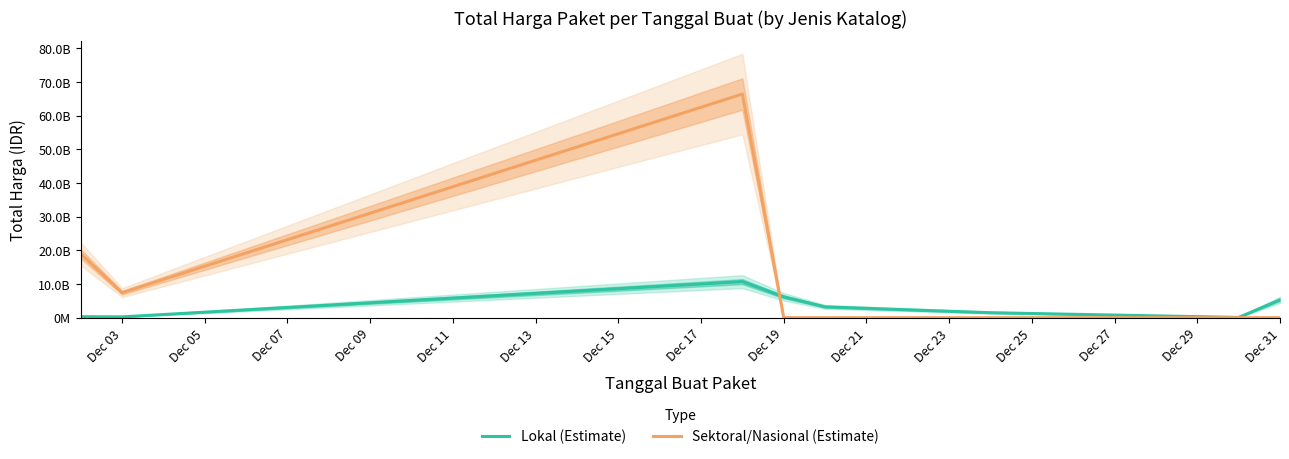

What is the average value of the Sektoral/Nasional (Estimate) series?

11594690396